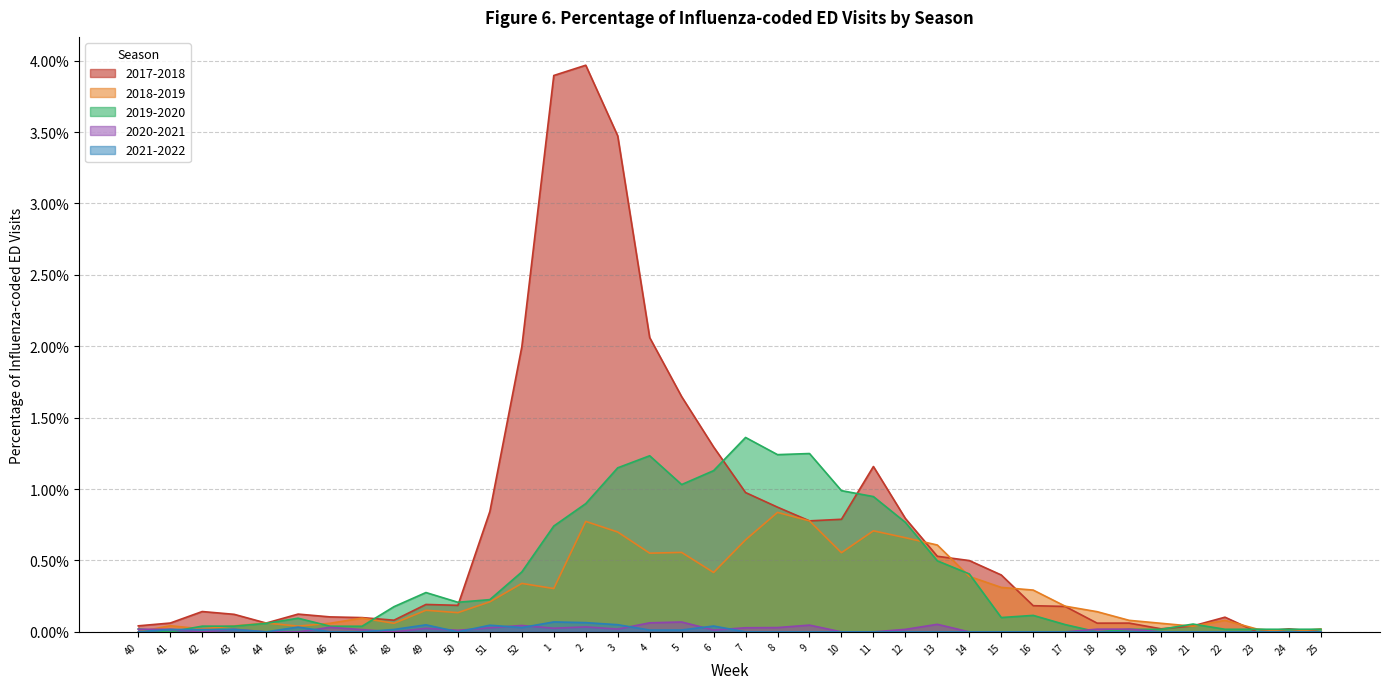

Which category has the lowest value in the 2021-2022 series?

40